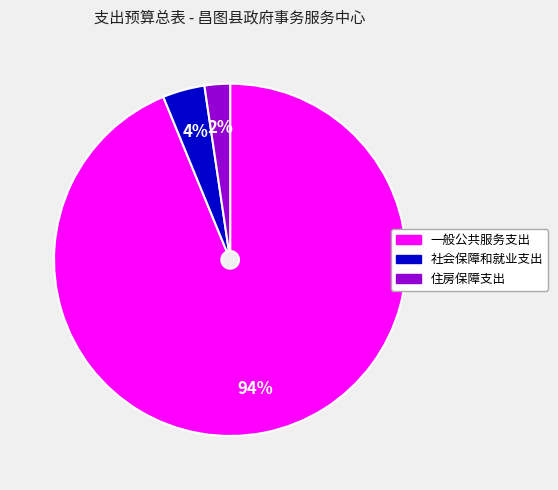

Do 社会保障和就业支出 and 一般公共服务支出 together represent more than half of the pie?

Yes